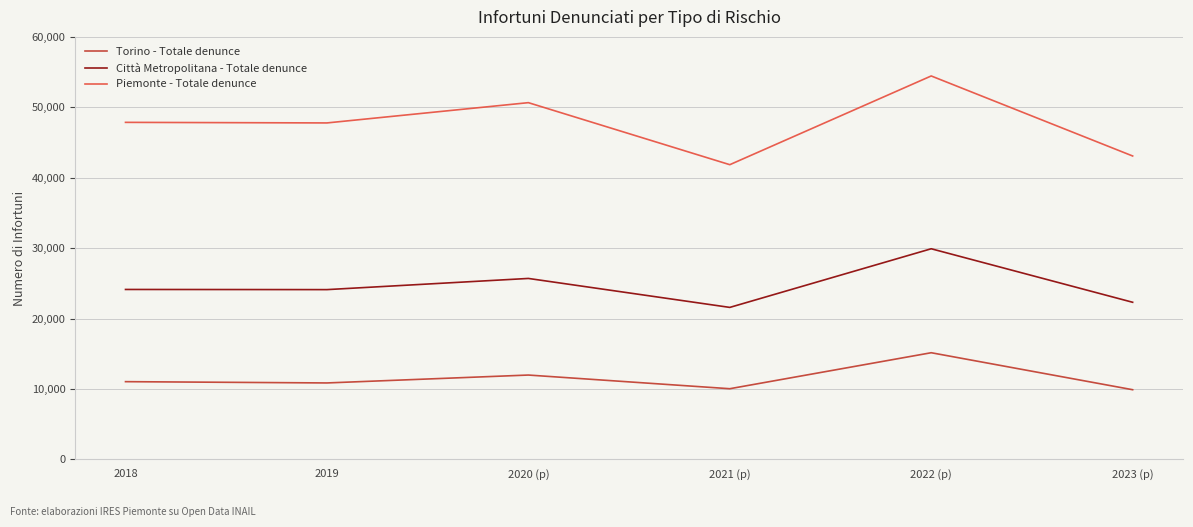

Which series has the largest total across all categories?

Piemonte - Totale denunce